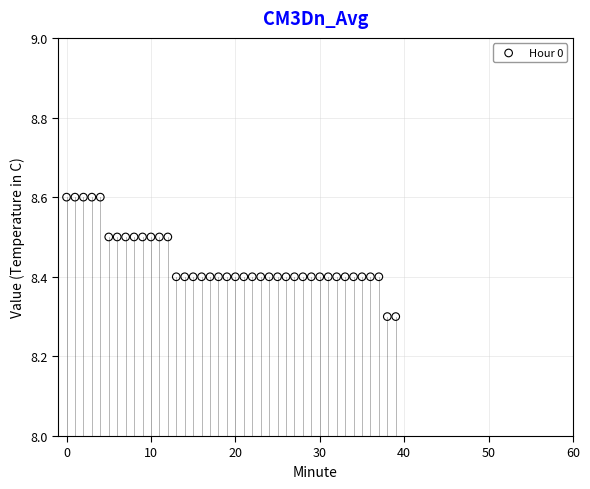

What is the range of Y values (max minus min)?

0.3